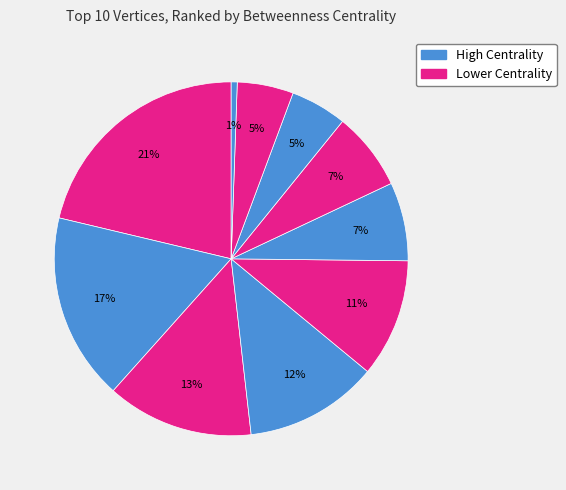

Count the number of slices in the pie.

10